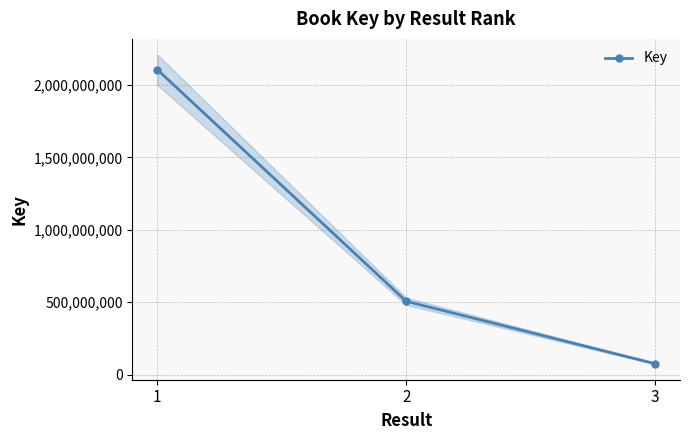

What is the ratio of the value at 1 to the value at 3?

28.0